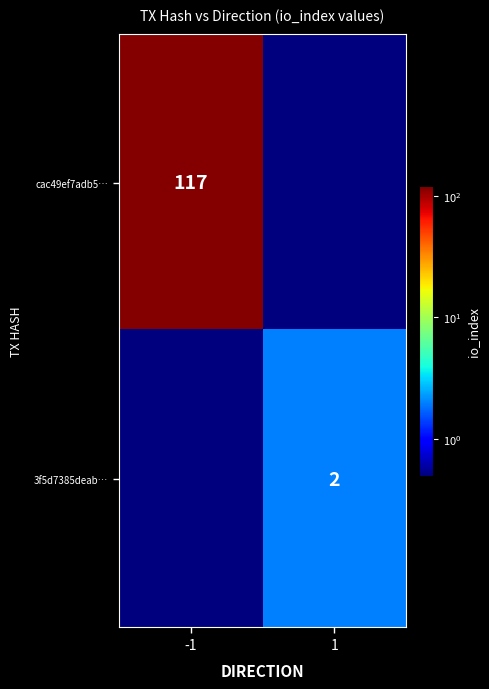

The cac49ef7adb5… series shows 117.0 at -1. True or false?

True